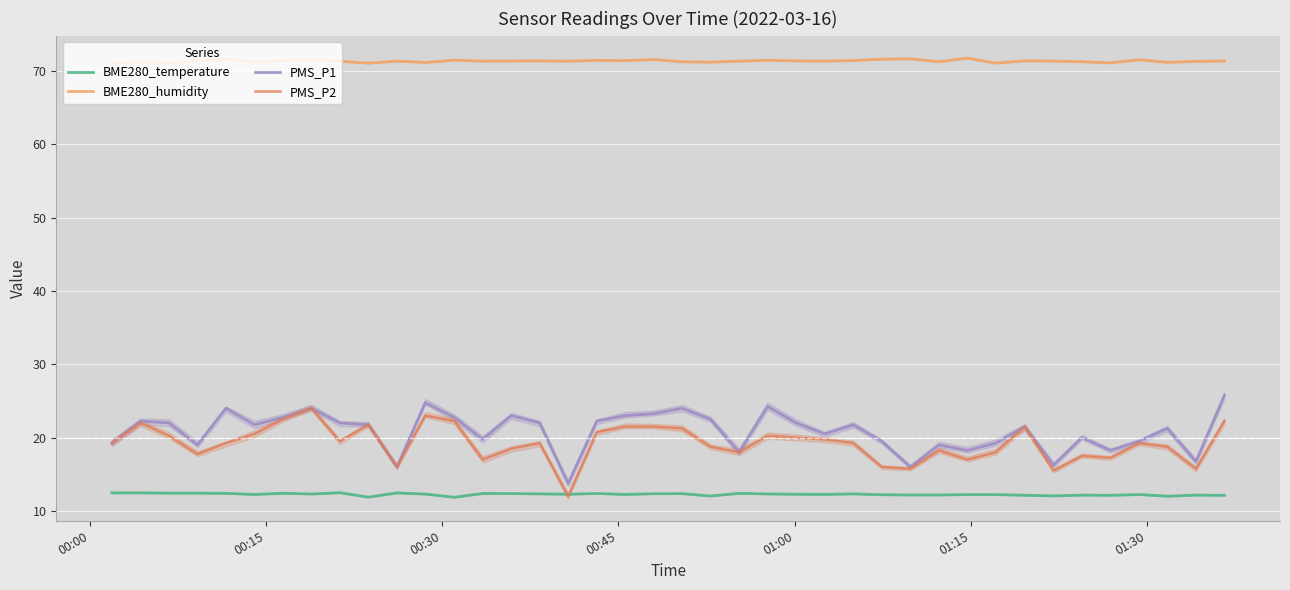

True or false: BME280_temperature and BME280_humidity cross at least once.

False